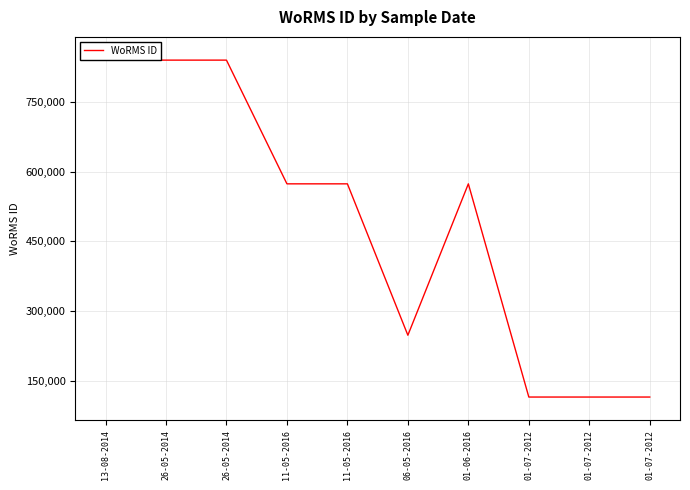

True or false: the data shows 840109 at 26-05-2014.

True